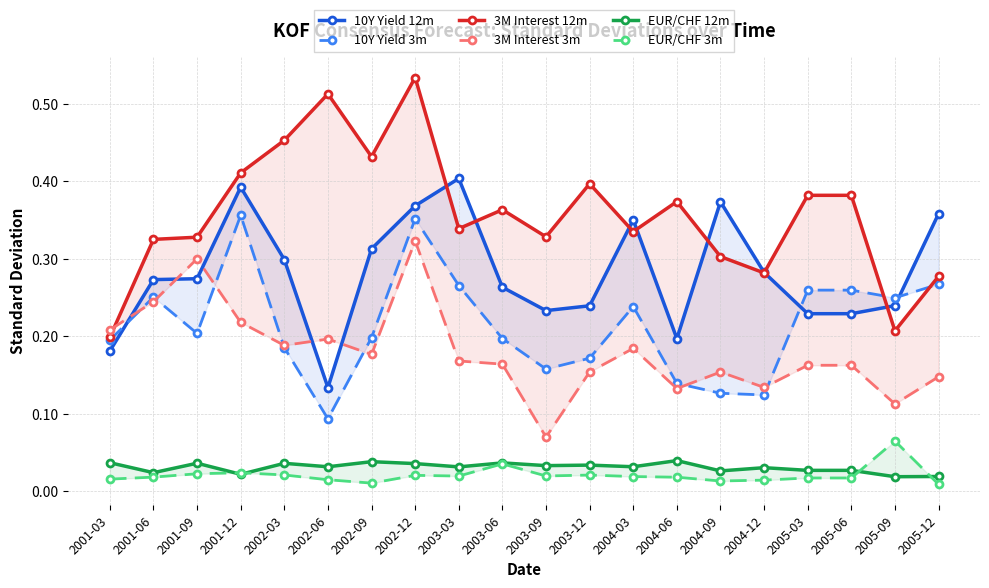

Reading left to right, transcribe all the data shown in this chart.

10Y Yield 12m: 2001-03=0.2	2001-06=0.3	2001-09=0.3	2001-12=0.4	2002-03=0.3	2002-06=0.1	2002-09=0.3	2002-12=0.4	2003-03=0.4	2003-06=0.3	2003-09=0.2	2003-12=0.2	2004-03=0.4	2004-06=0.2	2004-09=0.4	2004-12=0.3	2005-03=0.2	2005-06=0.2	2005-09=0.2	2005-12=0.4
10Y Yield 3m: 2001-03=0.2	2001-06=0.3	2001-09=0.2	2001-12=0.4	2002-03=0.2	2002-06=0.1	2002-09=0.2	2002-12=0.4	2003-03=0.3	2003-06=0.2	2003-09=0.2	2003-12=0.2	2004-03=0.2	2004-06=0.1	2004-09=0.1	2004-12=0.1	2005-03=0.3	2005-06=0.3	2005-09=0.2	2005-12=0.3
3M Interest 12m: 2001-03=0.2	2001-06=0.3	2001-09=0.3	2001-12=0.4	2002-03=0.5	2002-06=0.5	2002-09=0.4	2002-12=0.5	2003-03=0.3	2003-06=0.4	2003-09=0.3	2003-12=0.4	2004-03=0.3	2004-06=0.4	2004-09=0.3	2004-12=0.3	2005-03=0.4	2005-06=0.4	2005-09=0.2	2005-12=0.3
3M Interest 3m: 2001-03=0.2	2001-06=0.2	2001-09=0.3	2001-12=0.2	2002-03=0.2	2002-06=0.2	2002-09=0.2	2002-12=0.3	2003-03=0.2	2003-06=0.2	2003-09=0.1	2003-12=0.2	2004-03=0.2	2004-06=0.1	2004-09=0.2	2004-12=0.1	2005-03=0.2	2005-06=0.2	2005-09=0.1	2005-12=0.1
EUR/CHF 12m: 2001-03=0.0	2001-06=0.0	2001-09=0.0	2001-12=0.0	2002-03=0.0	2002-06=0.0	2002-09=0.0	2002-12=0.0	2003-03=0.0	2003-06=0.0	2003-09=0.0	2003-12=0.0	2004-03=0.0	2004-06=0.0	2004-09=0.0	2004-12=0.0	2005-03=0.0	2005-06=0.0	2005-09=0.0	2005-12=0.0
EUR/CHF 3m: 2001-03=0.0	2001-06=0.0	2001-09=0.0	2001-12=0.0	2002-03=0.0	2002-06=0.0	2002-09=0.0	2002-12=0.0	2003-03=0.0	2003-06=0.0	2003-09=0.0	2003-12=0.0	2004-03=0.0	2004-06=0.0	2004-09=0.0	2004-12=0.0	2005-03=0.0	2005-06=0.0	2005-09=0.1	2005-12=0.0